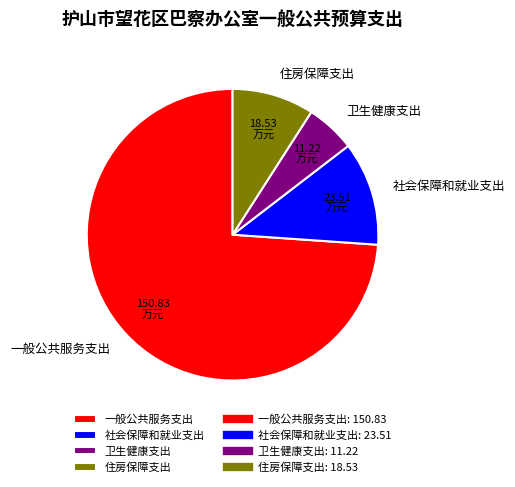

Does any single category account for the majority?

Yes